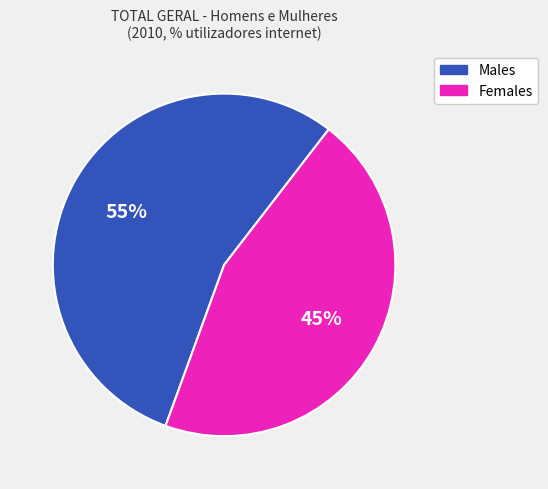

To the nearest percent, what is the average slice percentage?

50%